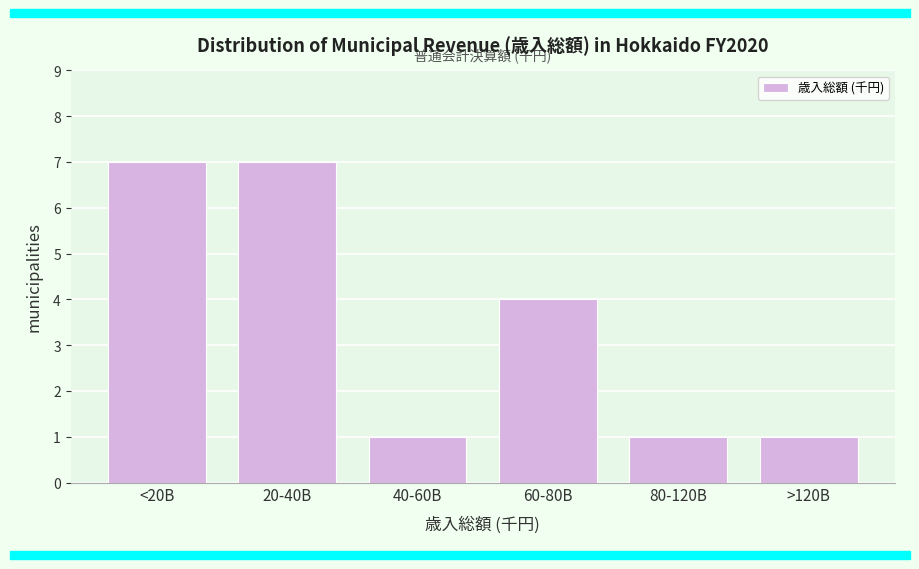

Reading left to right, what are all the values shown in this chart?

<20B=7	20-40B=7	40-60B=1	60-80B=4	80-120B=1	>120B=1